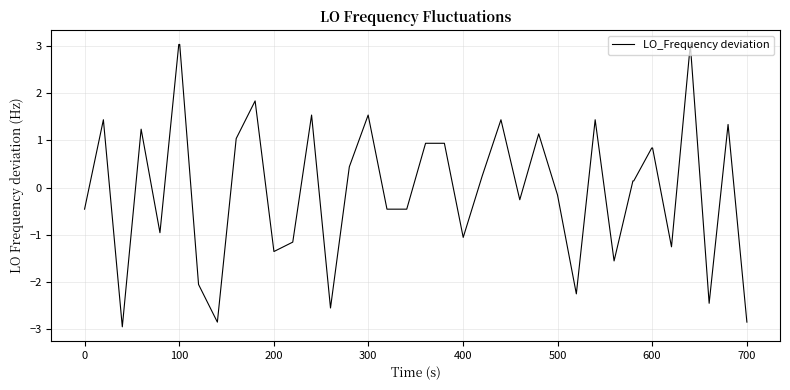

How many lines are shown in the chart?

1